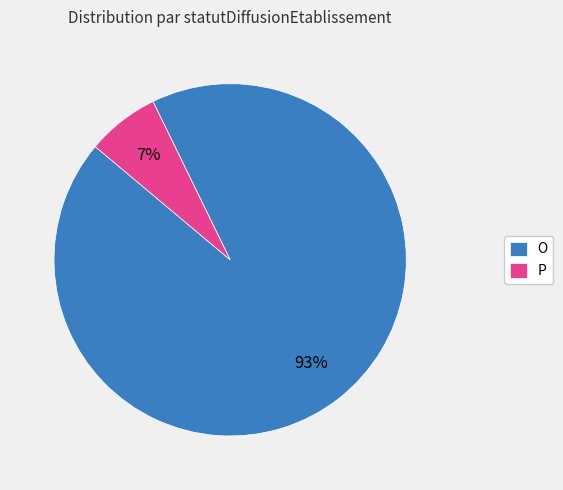

Which category has the biggest portion of the pie?

O